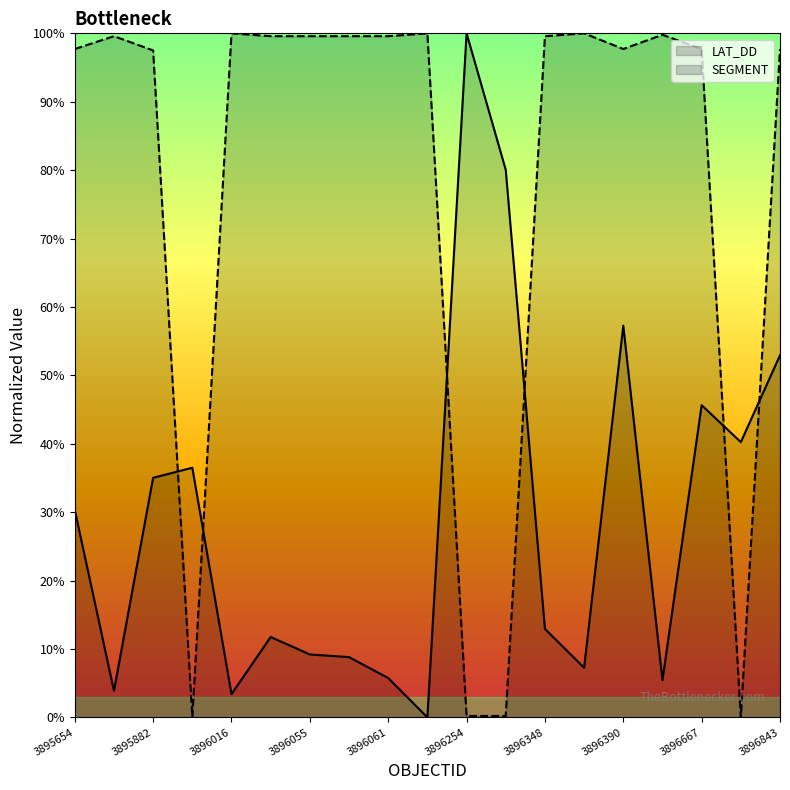

Reading right to left, transcribe all the data shown in this chart.

LAT_DD: 0.5	0.4	0.5	0.1	0.6	0.1	0.1	0.8	1.0	0.0	0.1	0.1	0.1	0.1	0.0	0.4	0.4	0.0	0.3
SEGMENT: 1.0	0.0	1.0	1.0	1.0	1.0	1.0	0.0	0.0	1.0	1.0	1.0	1.0	1.0	1.0	0.0	1.0	1.0	1.0